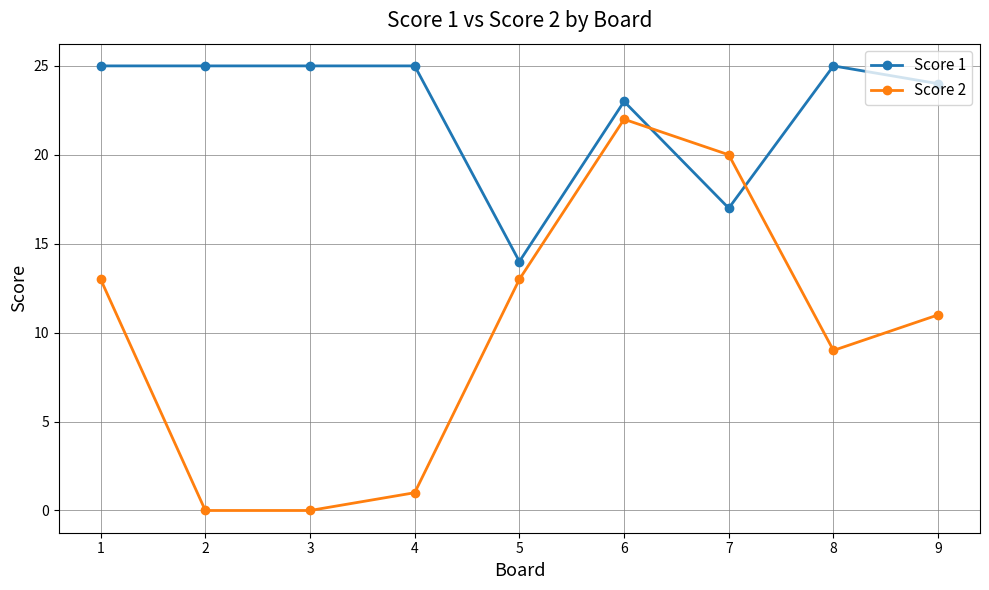

At how many categories does at least one series exceed 13?

9